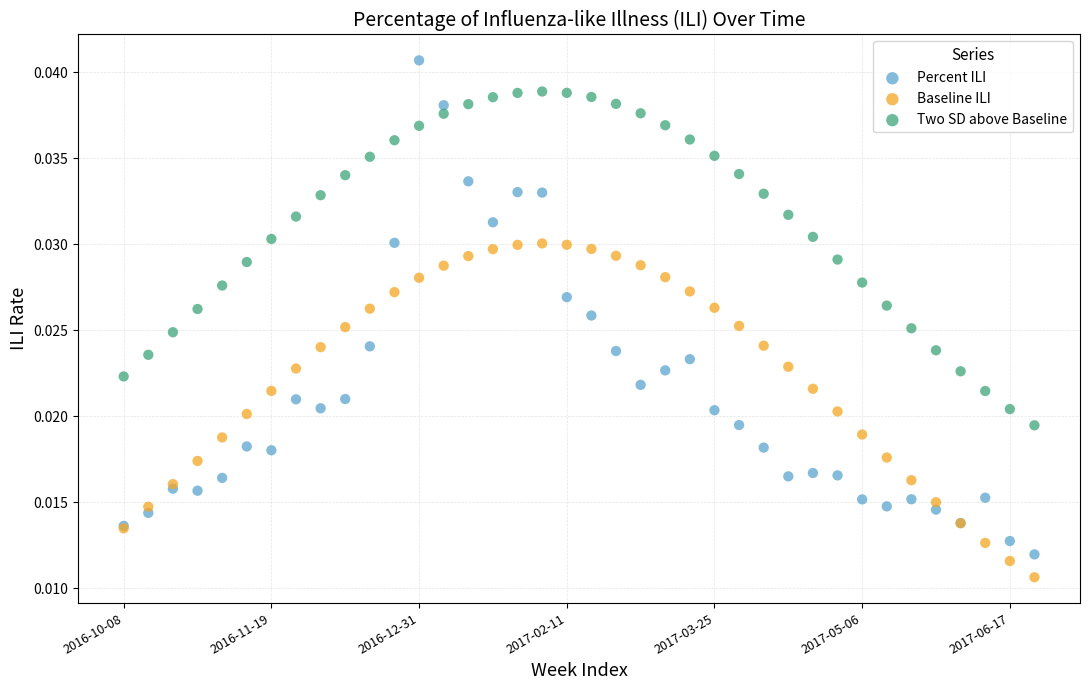

Which series reaches the maximum Y coordinate?

Percent ILI